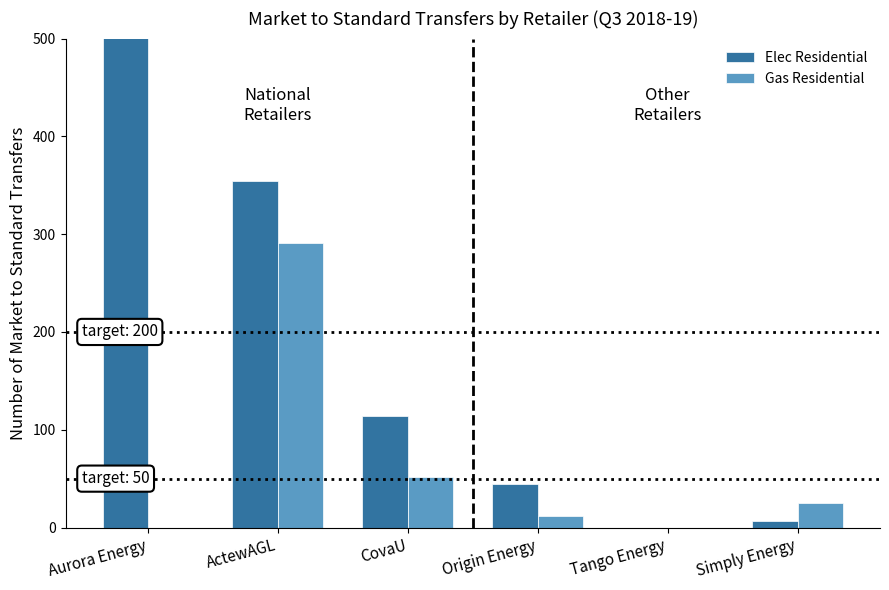

Is it true that Gas Residential equals 94 at Aurora Energy?

False